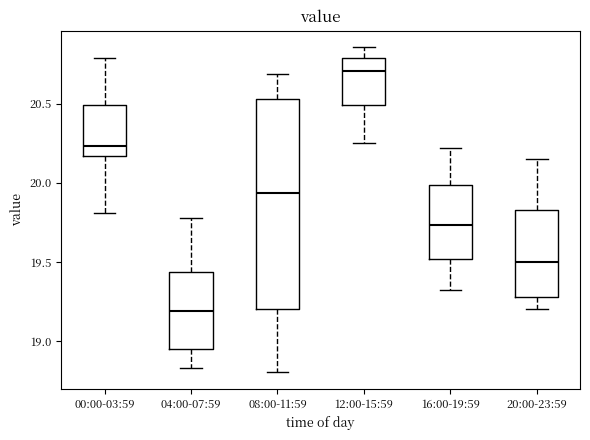

Reading left to right, transcribe this box plot: for each box, give where its median line is, the range the box spans, and where its two whiskers end, as read against the y-axis. The values are not printed on the chart, so give them approximately, as read against the axis.

00:00-03:59: median 20.25, box 20.15 to 20.50, whiskers 19.80 to 20.80
04:00-07:59: median 19.20, box 18.95 to 19.45, whiskers 18.85 to 19.80
08:00-11:59: median 19.95, box 19.20 to 20.55, whiskers 18.80 to 20.70
12:00-15:59: median 20.70, box 20.50 to 20.80, whiskers 20.25 to 20.85
16:00-19:59: median 19.75, box 19.50 to 20.00, whiskers 19.30 to 20.20
20:00-23:59: median 19.50, box 19.30 to 19.85, whiskers 19.20 to 20.15